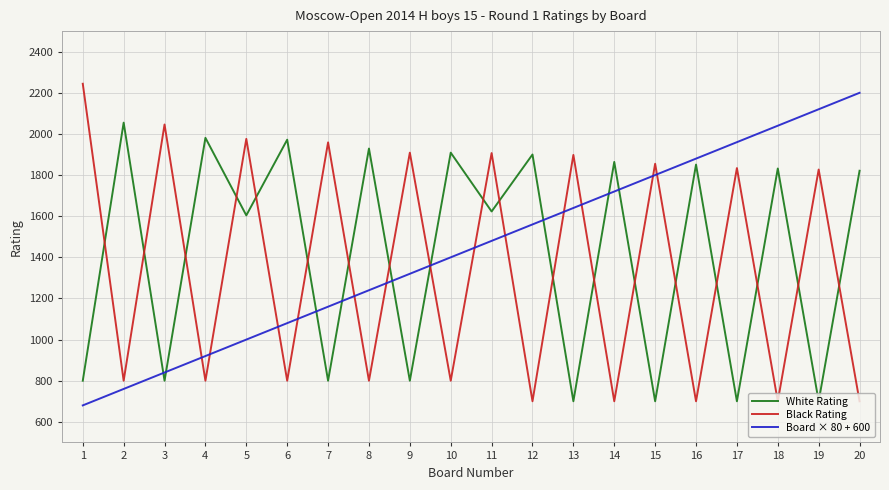

What is the total value across all series at 2?

3615